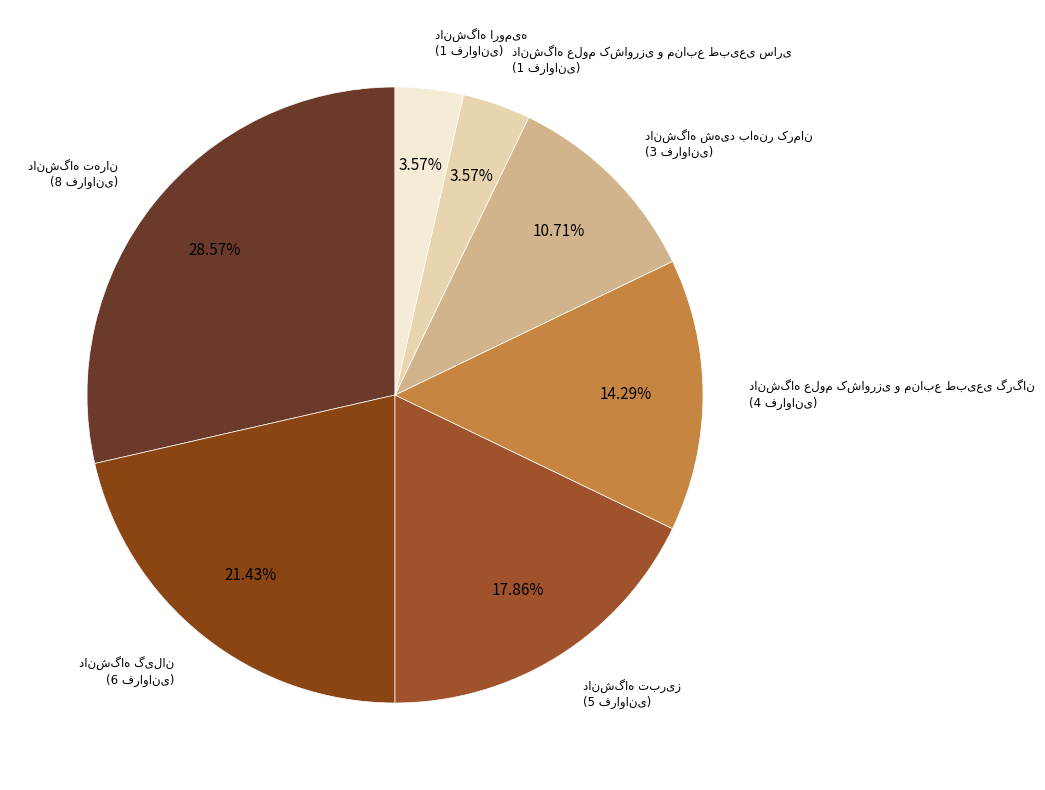

Is there a majority slice in this chart?

No